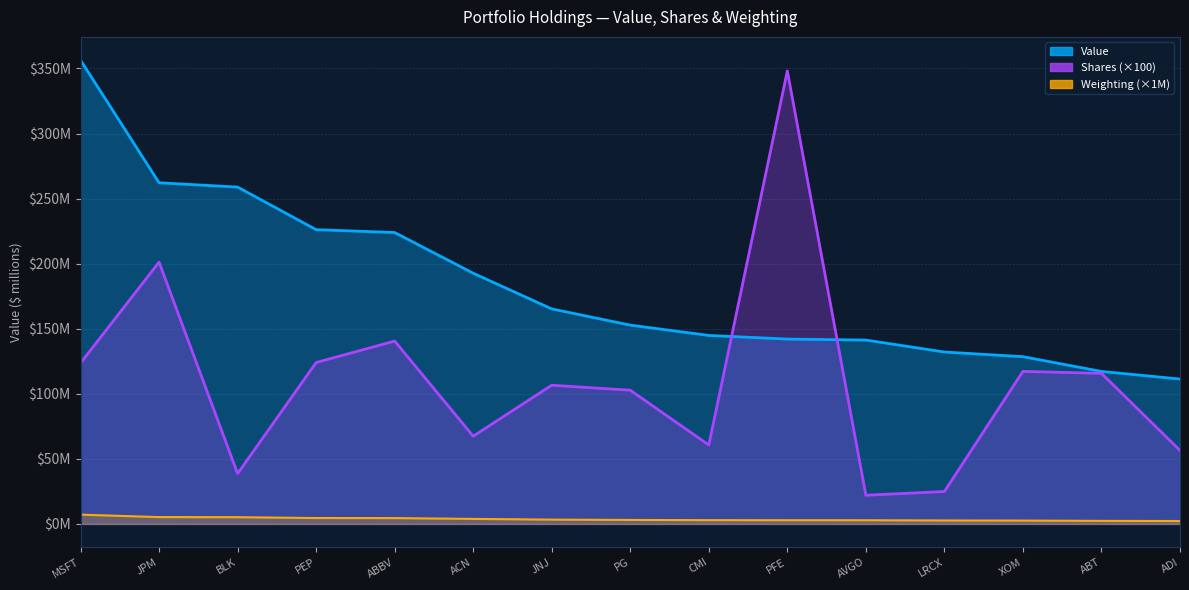

How many data points does each series have?

15